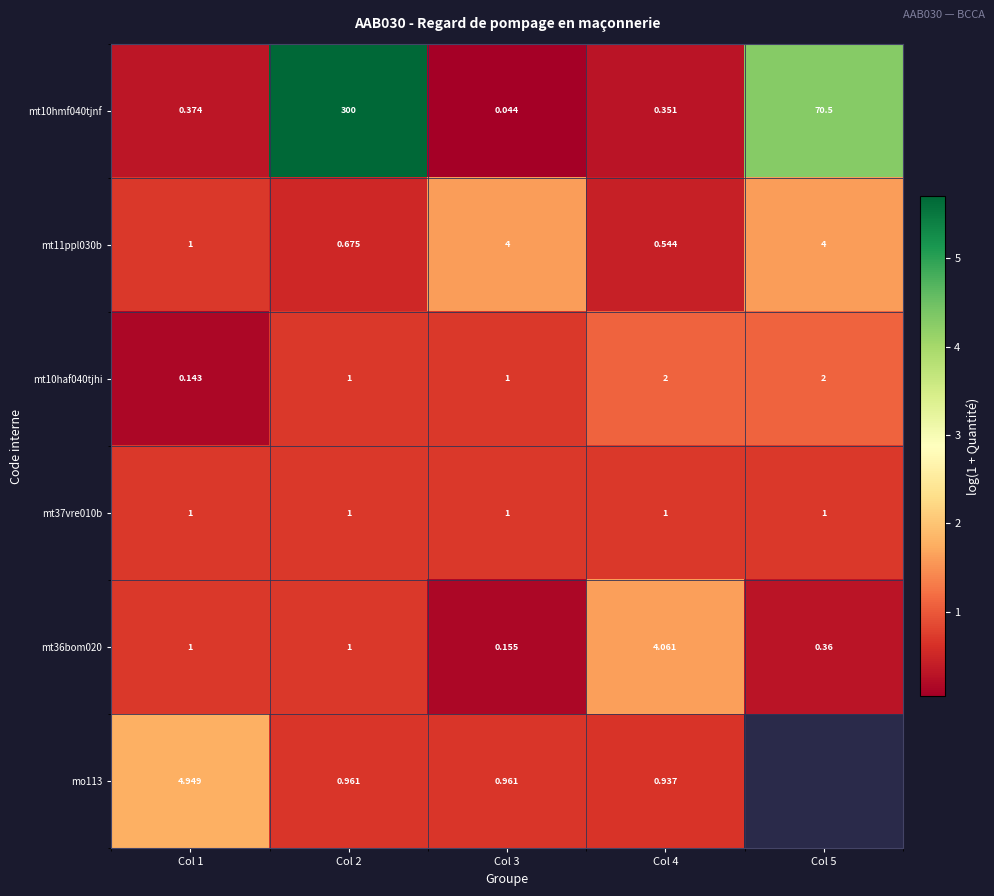

Is the value of mt37vre010b at Col 4 greater than the value of mo113 at Col 3?

Yes